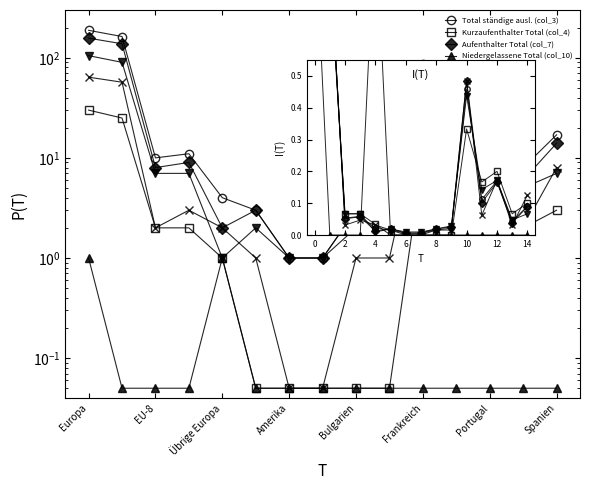

How many lines are shown in the chart?

6